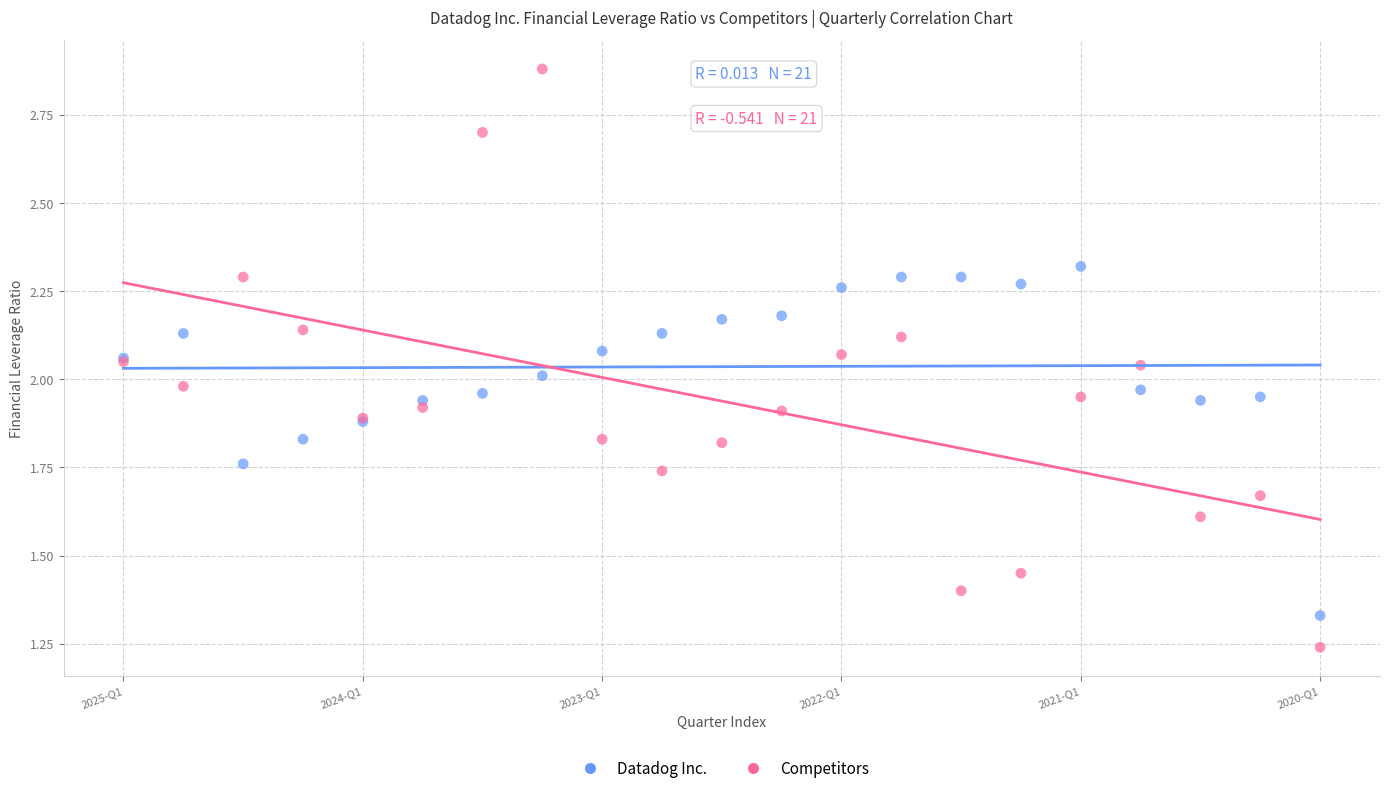

Which series reaches the maximum Y coordinate?

Competitors